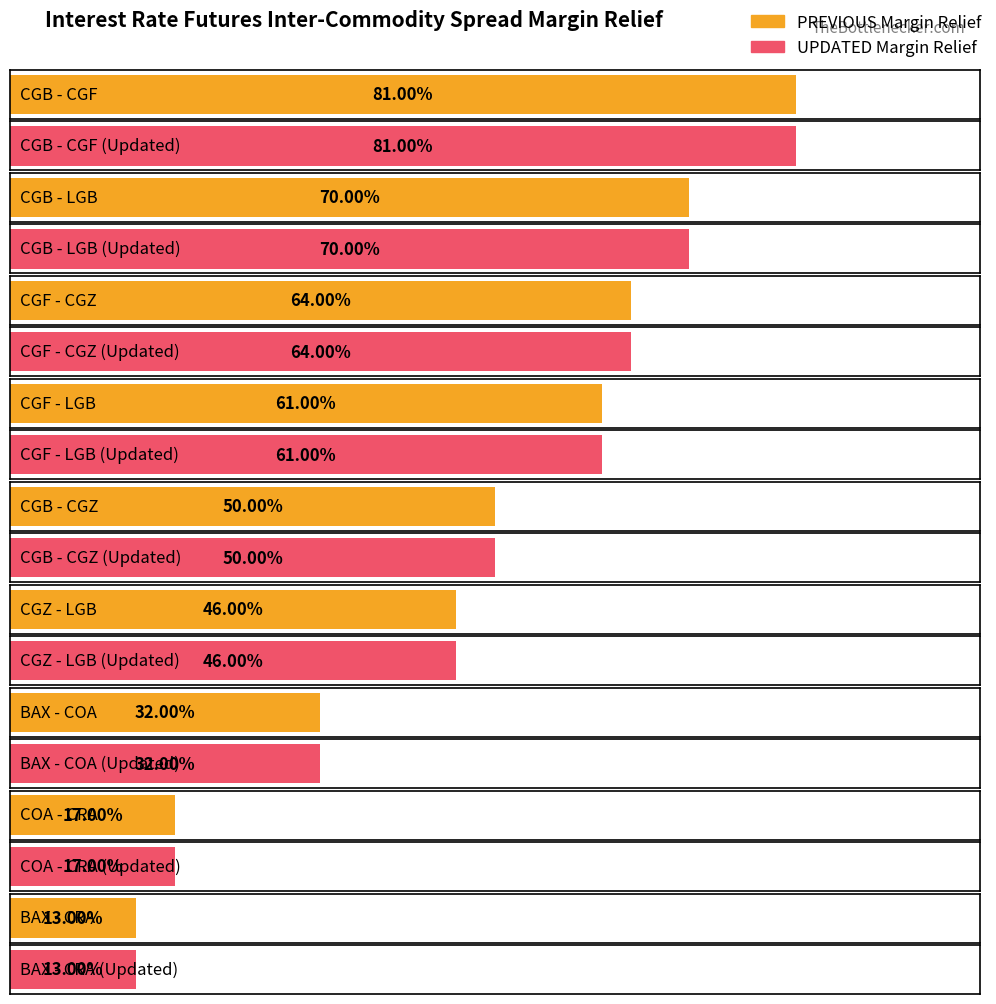

At which category does the chart reach its minimum across all series?

BAX - CRA